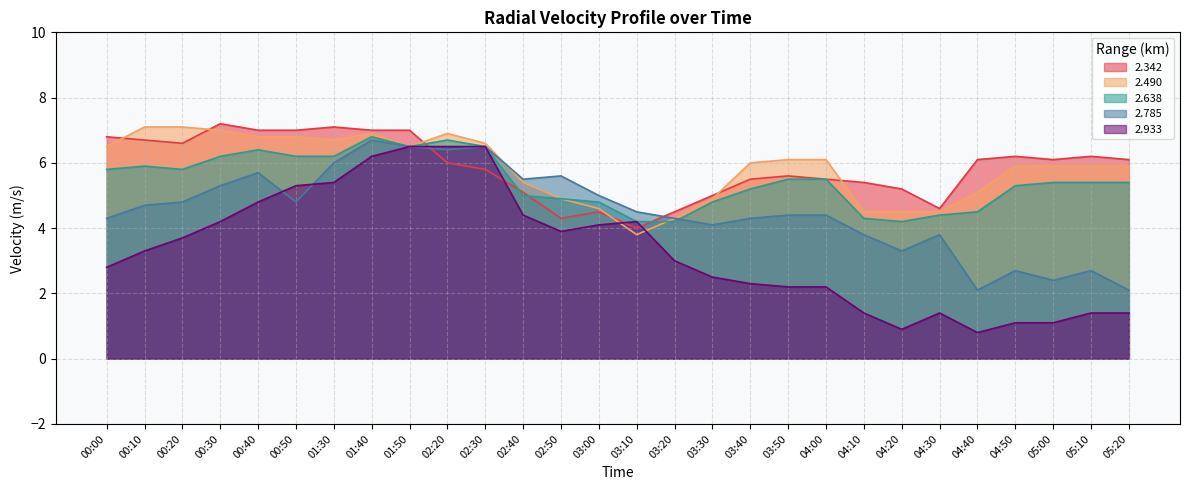

How many lines are shown in the chart?

5